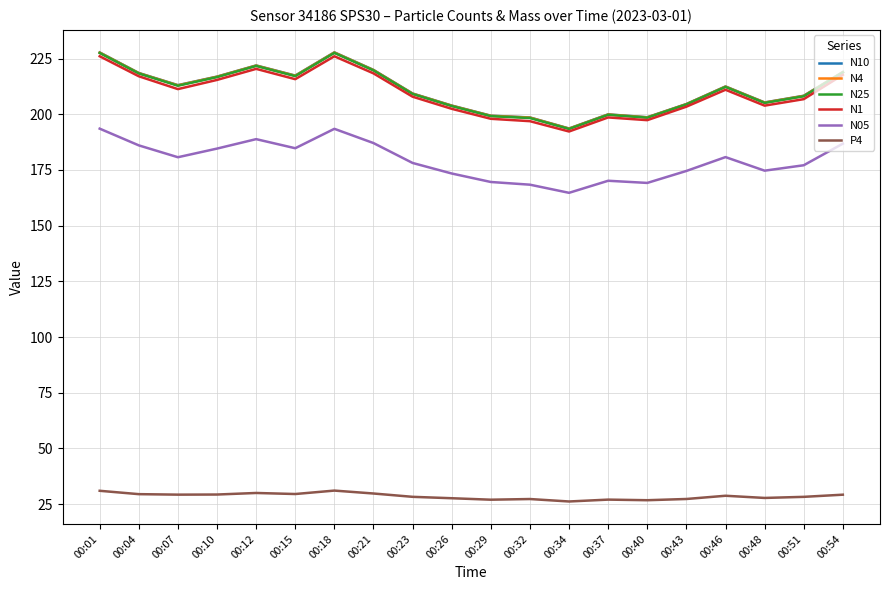

Is it true that N4 equals 208.2 at 00:51?

True